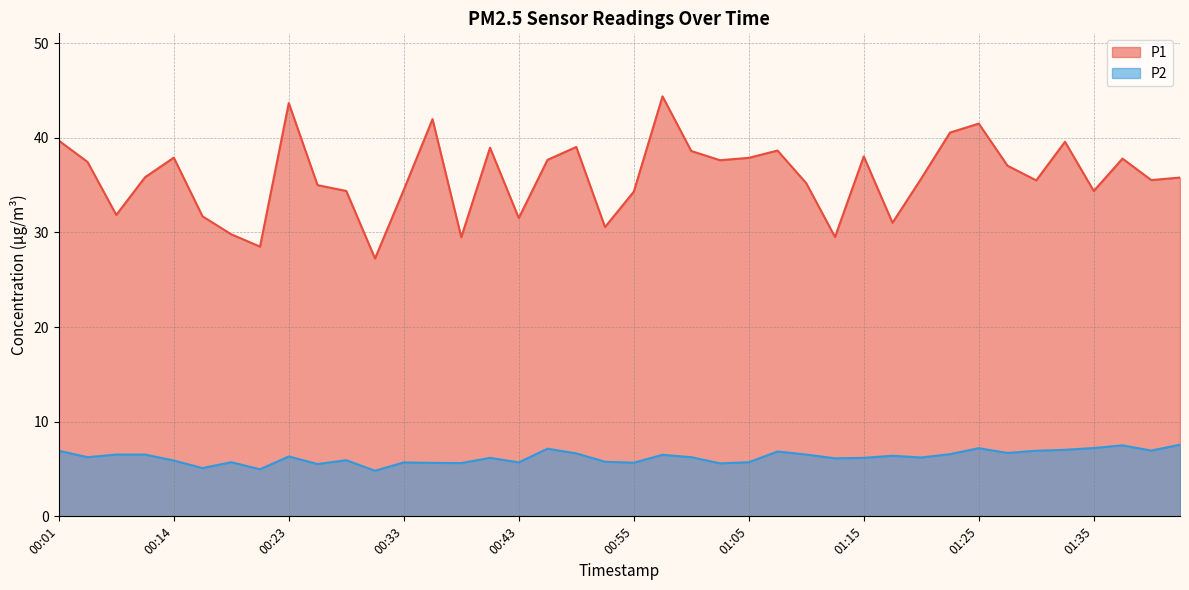

In P1, how many points are higher than both neighbors (excluding endpoints)?

11